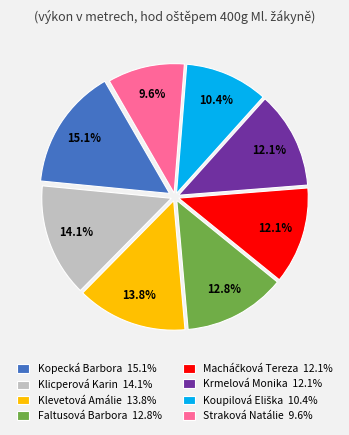

Is there a majority slice in this chart?

No